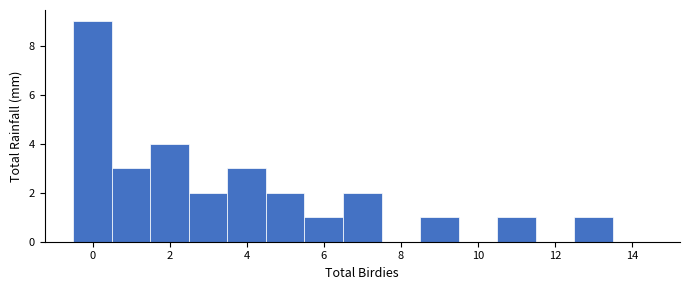

Reading left to right, transcribe this chart: for each bar, give the range it covers on the x-axis and its height. Neither the bar edges nor the heights are printed on the chart, so give them approximately, as read against the axes.

-0.5 to 0.5: 9
0.5 to 1.5: 3
1.5 to 2.5: 4
2.5 to 3.5: 2
3.5 to 4.5: 3
4.5 to 5.5: 2
5.5 to 6.5: 1
6.5 to 7.5: 2
7.5 to 8.5: 0
8.5 to 9.5: 1
9.5 to 10.5: 0
10.5 to 11.5: 1
11.5 to 12.5: 0
12.5 to 13.5: 1
13.5 to 14.5: 0